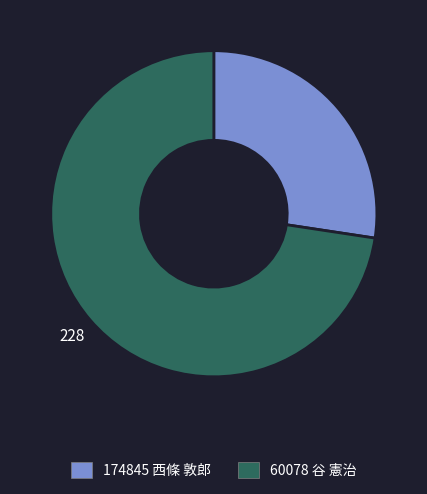

Which slice is the largest?

60078 谷 憲治